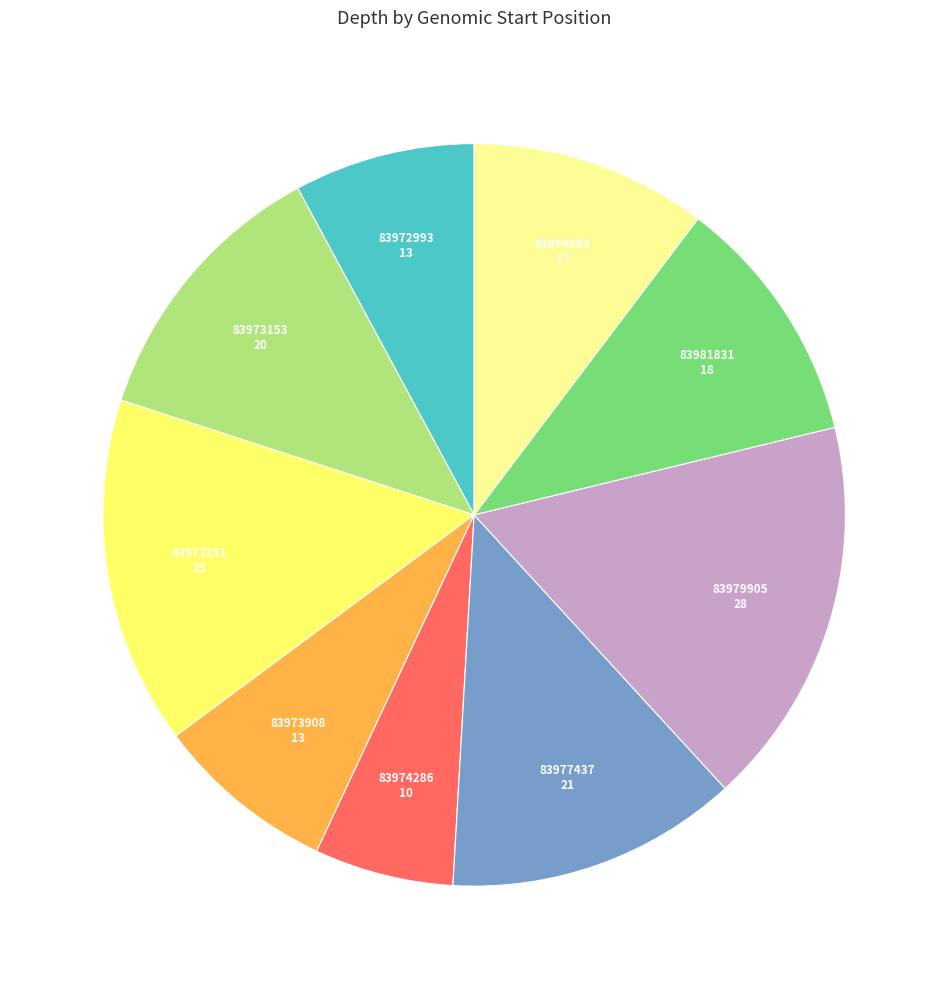

Which has a higher value, 83984993 or 83979905?

83979905